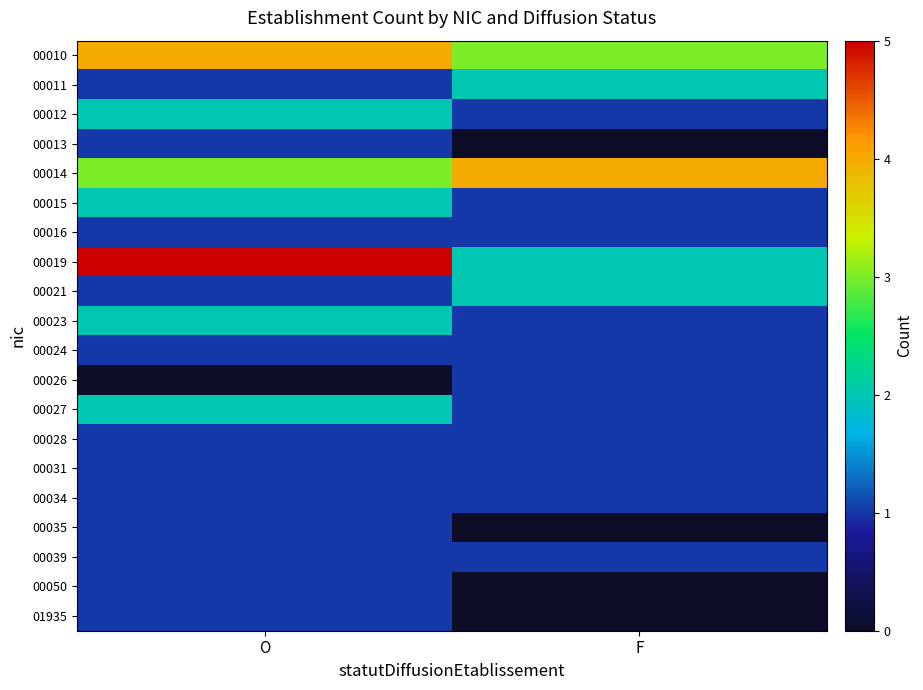

What is the maximum value shown in the chart?

5